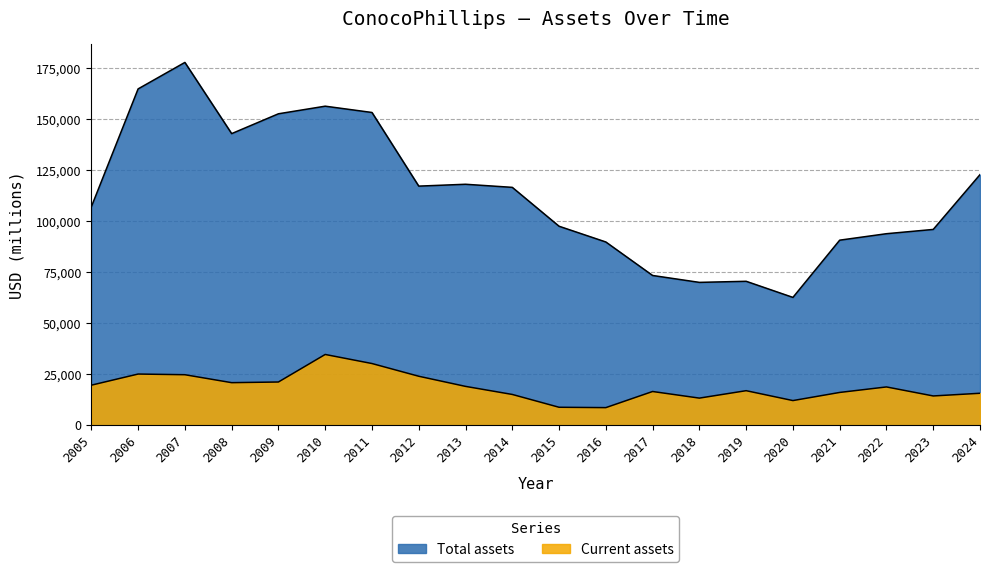

Reading left to right, transcribe all the data shown in this chart.

Current assets: 2005=19612	2006=25066	2007=24735	2008=20843	2009=21167	2010=34660	2011=30218	2012=23989	2013=19023	2014=15068	2015=8789	2016=8609	2017=16512	2018=13274	2019=16913	2020=12066	2021=16050	2022=18749	2023=14330	2024=15647
Total assets: 2005=106999	2006=164781	2007=177757	2008=142865	2009=152588	2010=156314	2011=153230	2012=117144	2013=118057	2014=116539	2015=97484	2016=89772	2017=73362	2018=69980	2019=70514	2020=62618	2021=90661	2022=93829	2023=95924	2024=122780